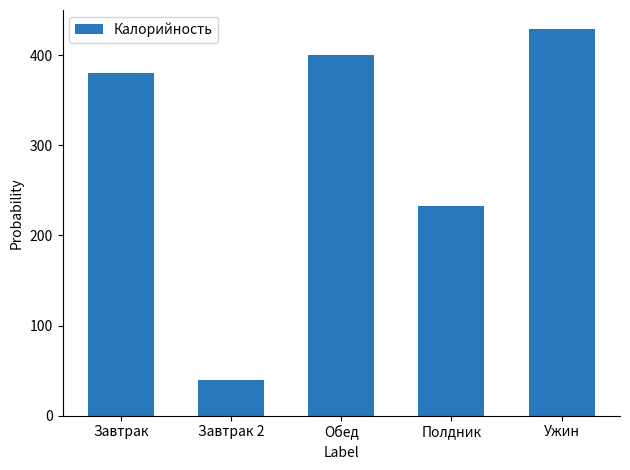

Reading left to right, extract all data points from this chart.

Завтрак=380.4	Завтрак 2=39.6	Обед=400.7	Полдник=232.4	Ужин=428.9